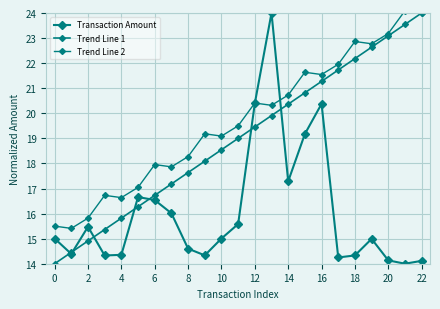

Which series has the largest range (max minus min)?

Transaction Amount